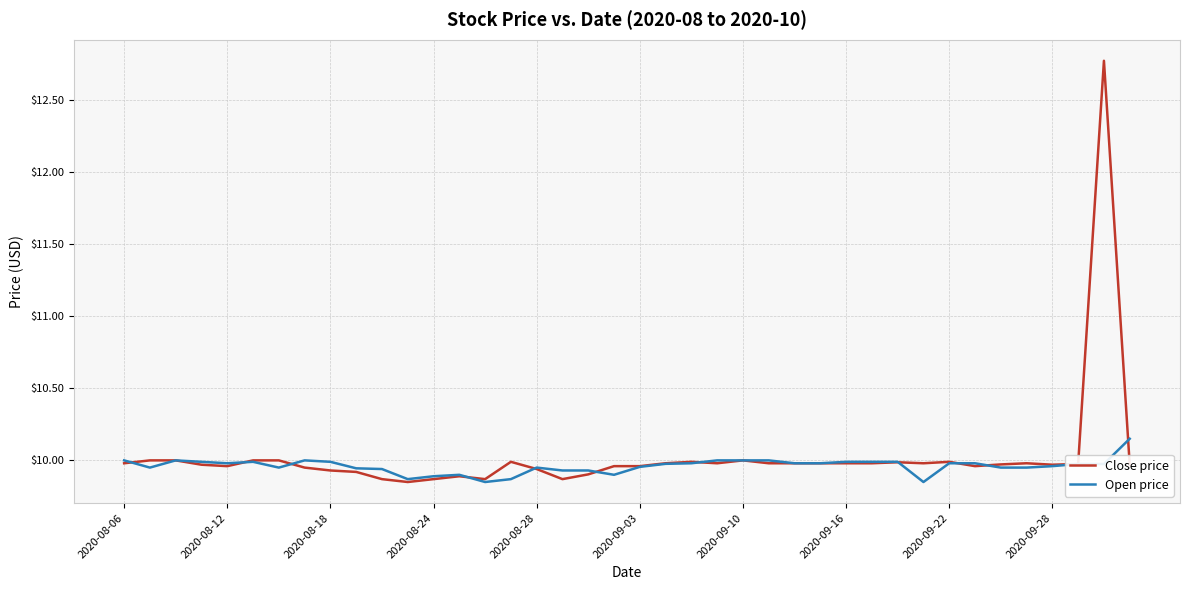

Rank the series by their maximum value, from highest to lowest.

Close price, Open price